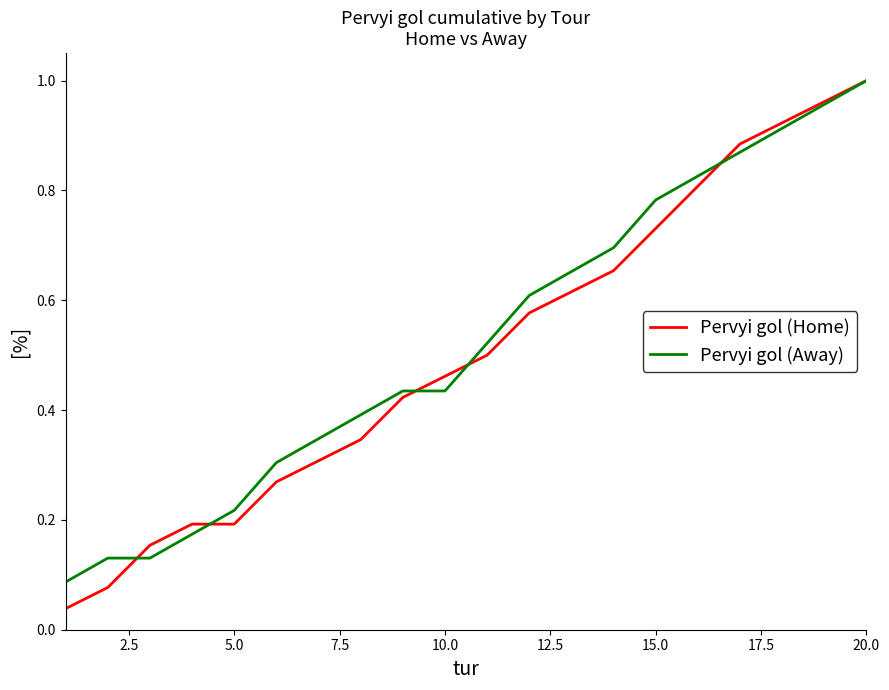

Which series has the widest spread of values?

Pervyi gol (Home)